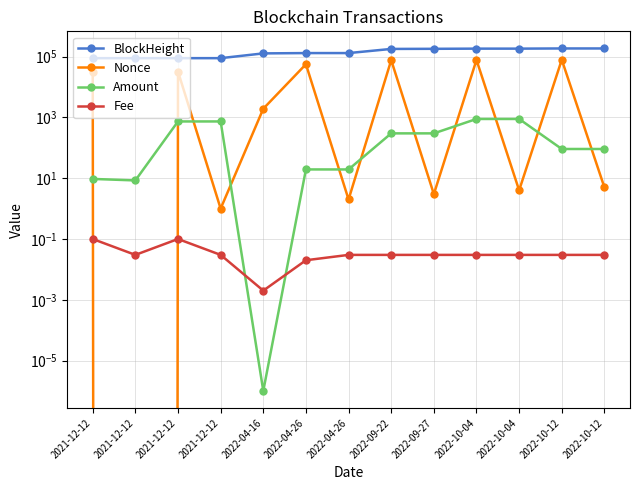

At which label is BlockHeight closest to 138310?

2022-04-26